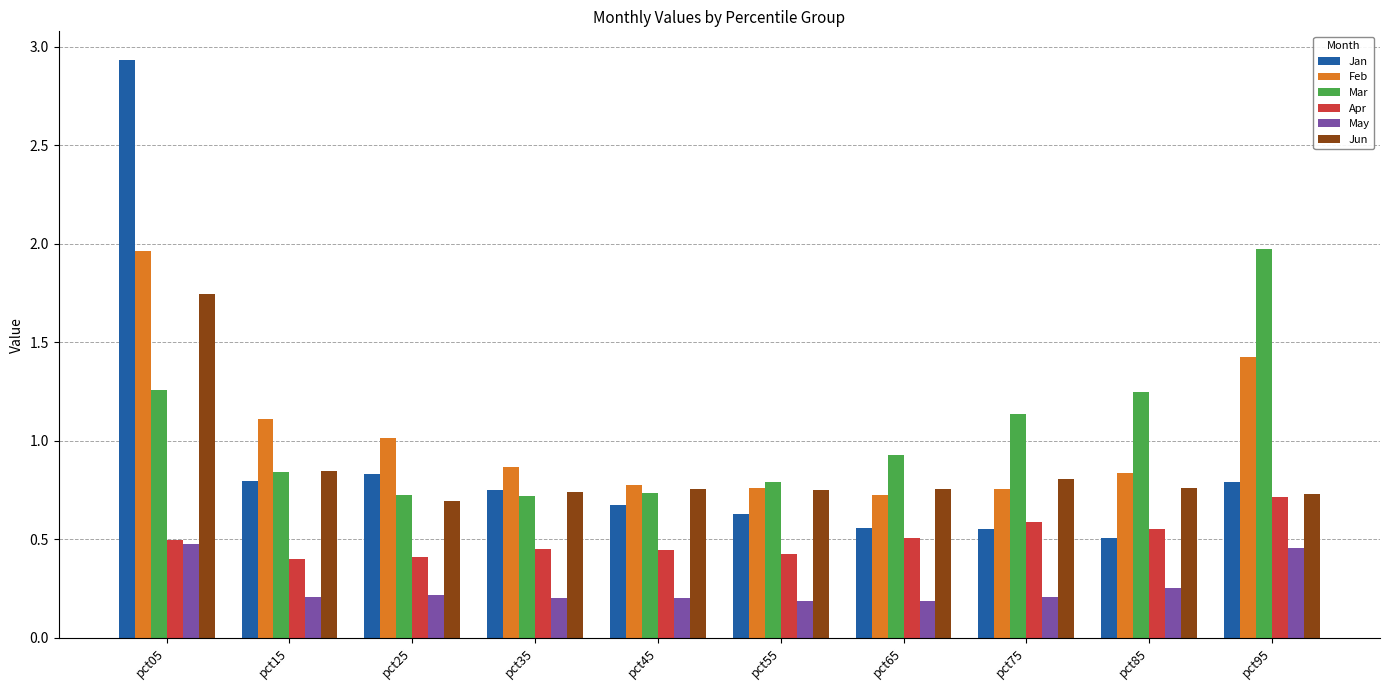

Is the value of Apr at pct25 greater than the value of Mar at pct55?

No